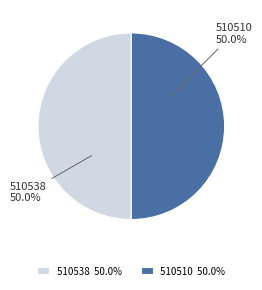

Is the sum of 510538 and 510510 greater than half?

Yes